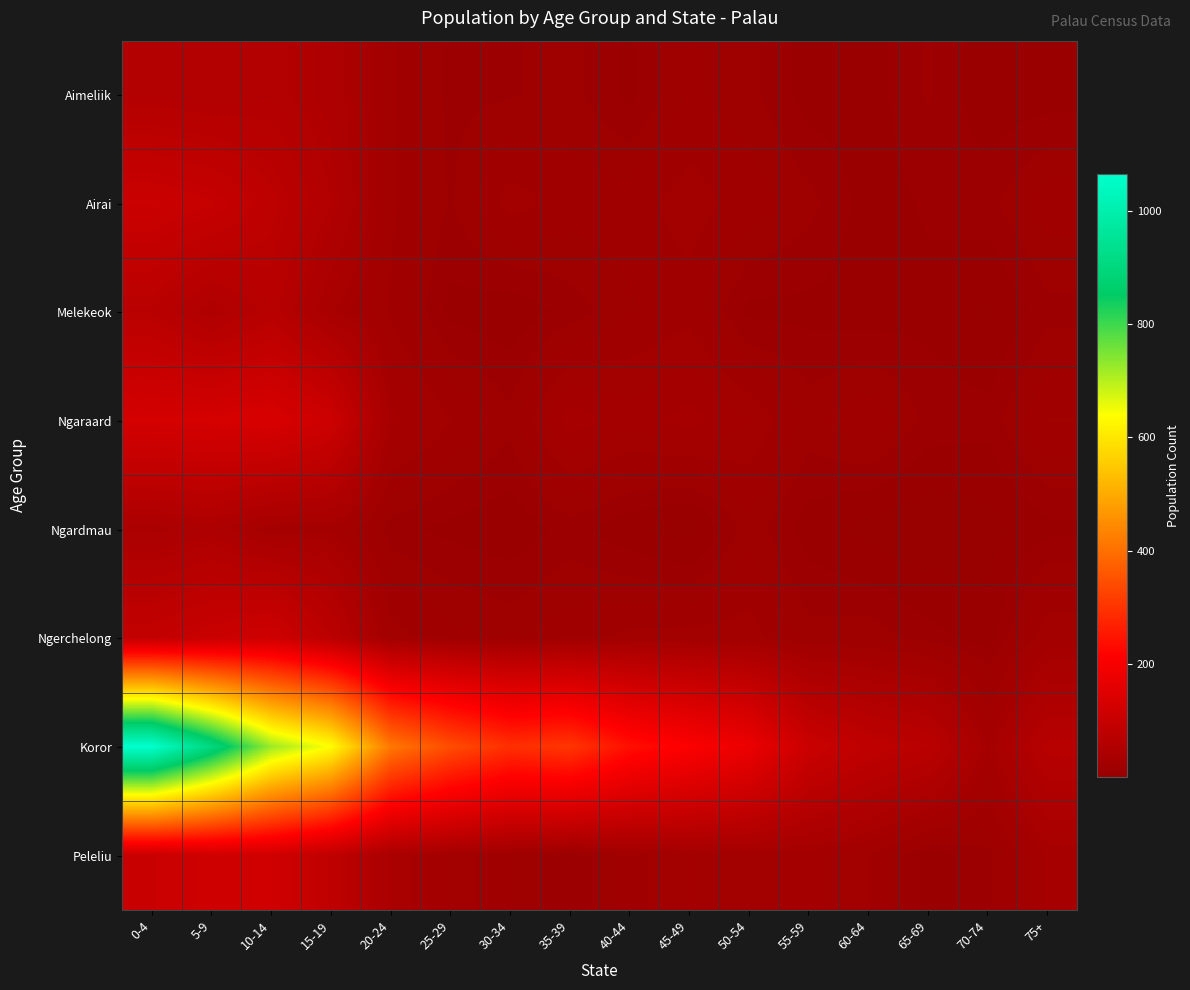

Rank the series at 40-44 from lowest to highest value.

Ngardmau, Aimeliik, Melekeok, Airai, Peleliu, Ngerchelong, Ngaraard, Koror